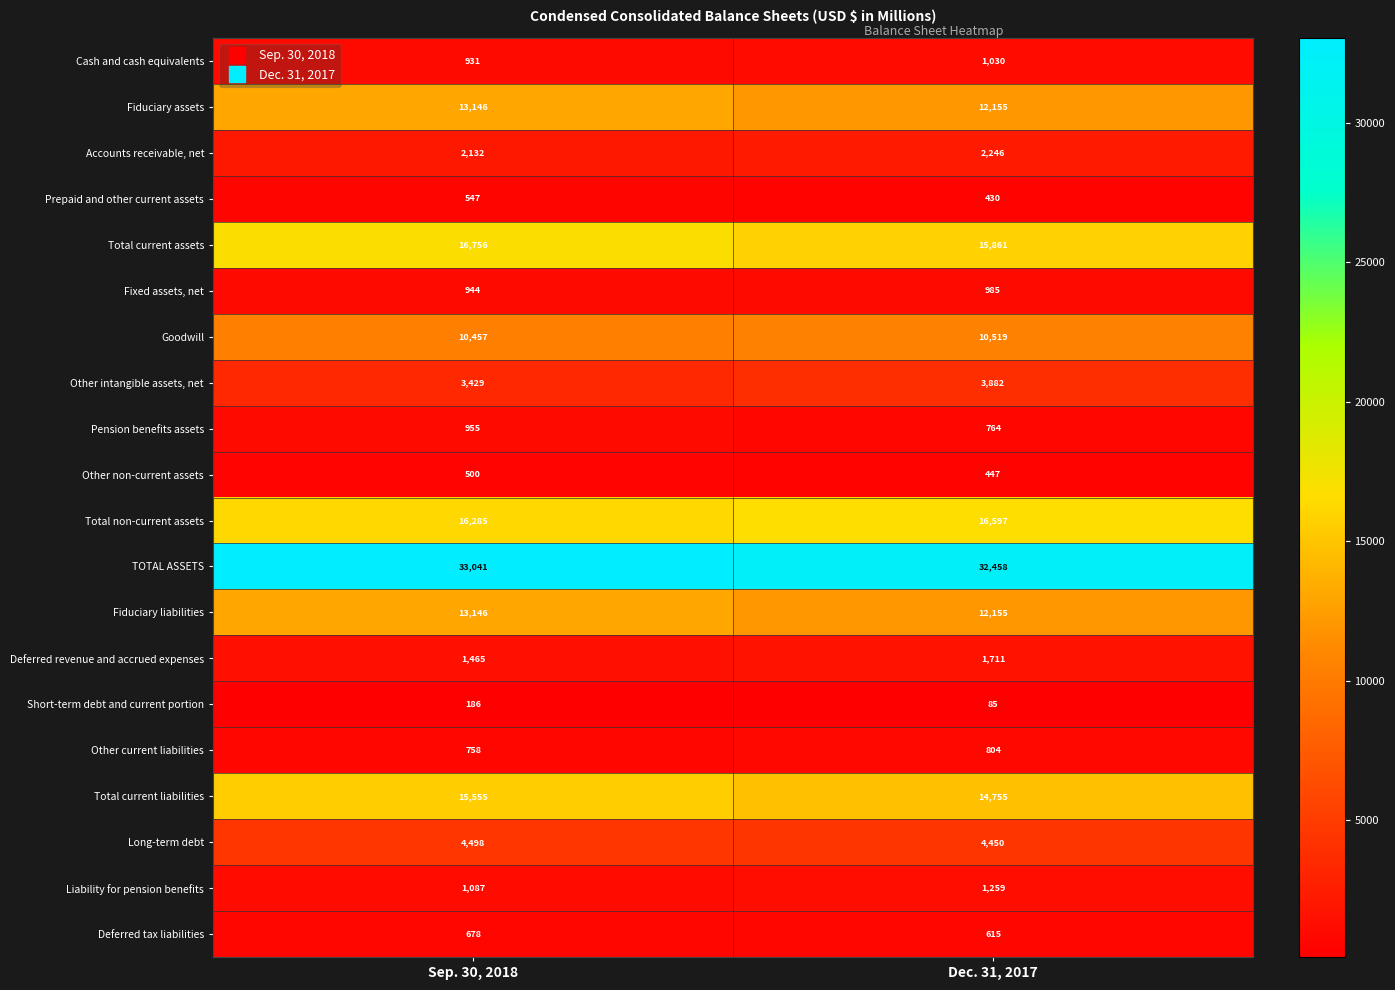

What is the sum of the Short-term debt and current portion values at Dec. 31, 2017 and Sep. 30, 2018?

271